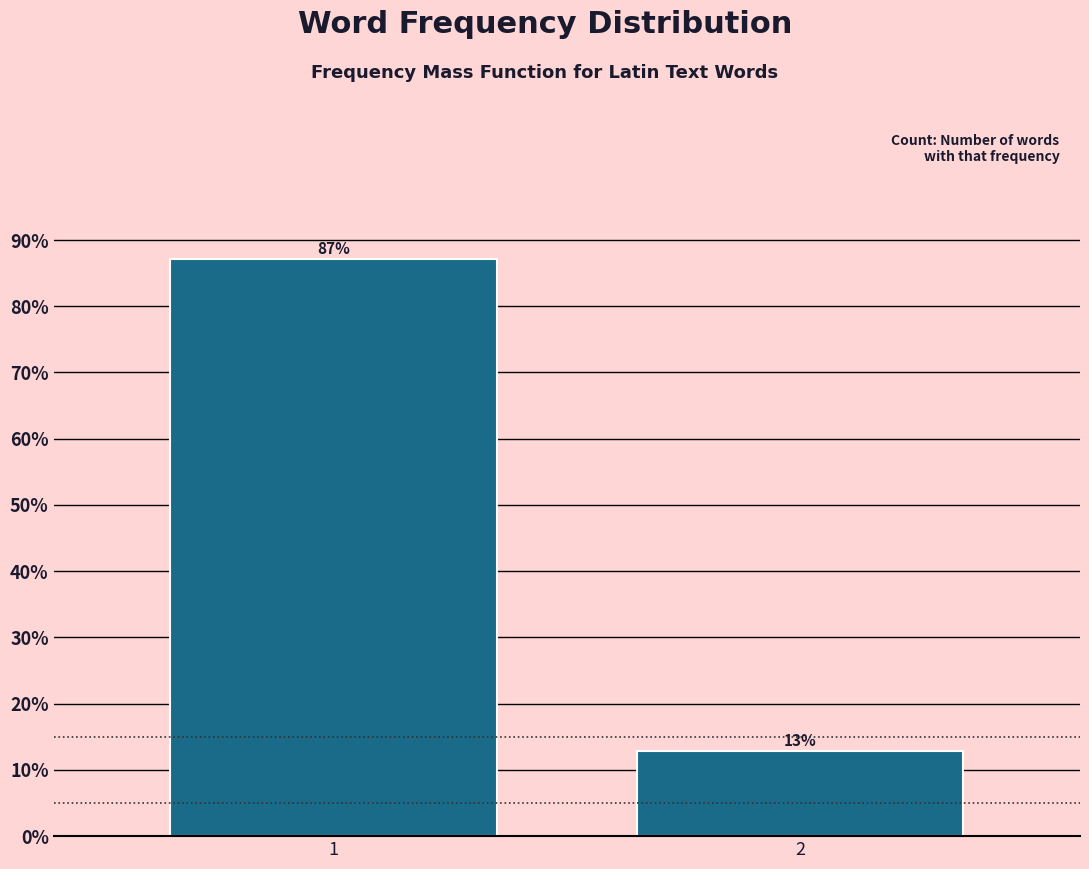

What is the value of the 1st bar from the left?

87.2